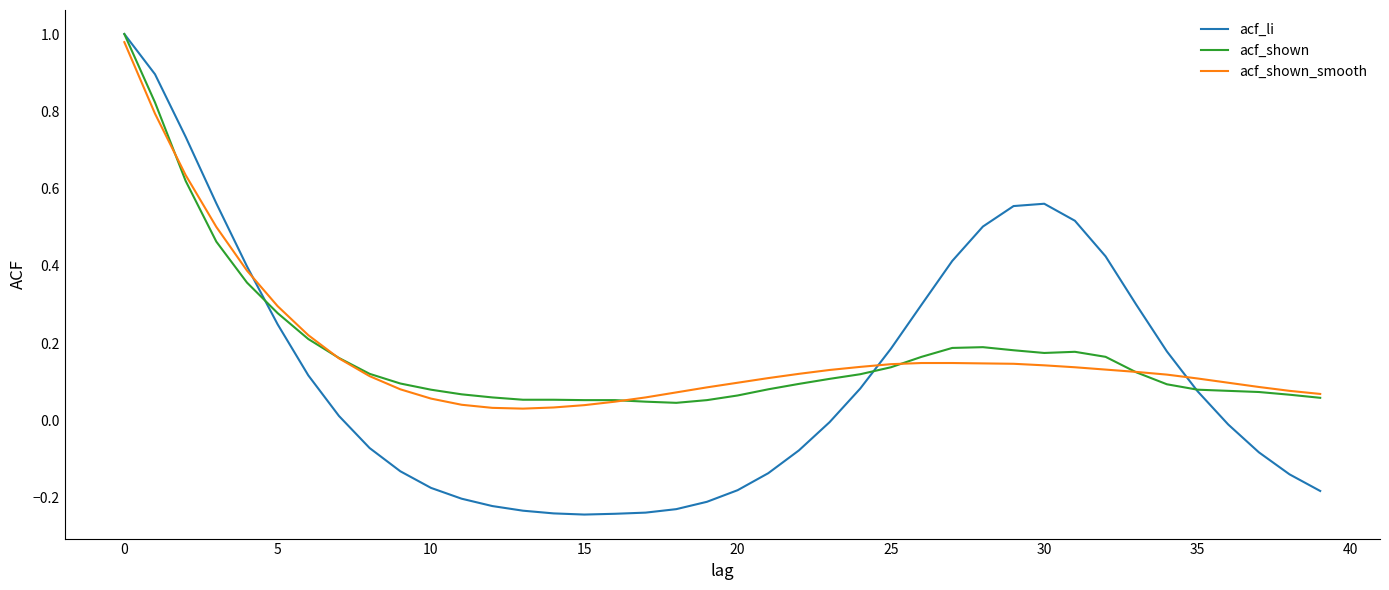

Which series has the widest spread of values?

acf_li